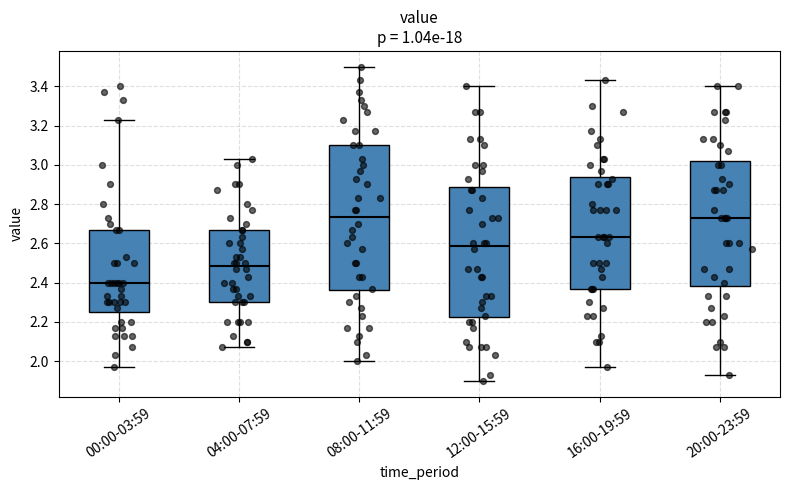

Reading left to right, transcribe this box plot: for each box, give where its median line is, the range the box spans, and where its two whiskers end, as read against the y-axis. The values are not printed on the chart, so give them approximately, as read against the axis.

00:00-03:59: median 2.40, box 2.26 to 2.68, whiskers 1.98 to 3.24
04:00-07:59: median 2.48, box 2.30 to 2.68, whiskers 2.08 to 3.04
08:00-11:59: median 2.74, box 2.36 to 3.10, whiskers 2.00 to 3.50
12:00-15:59: median 2.58, box 2.22 to 2.88, whiskers 1.90 to 3.40
16:00-19:59: median 2.64, box 2.38 to 2.94, whiskers 1.98 to 3.44
20:00-23:59: median 2.74, box 2.38 to 3.02, whiskers 1.94 to 3.40